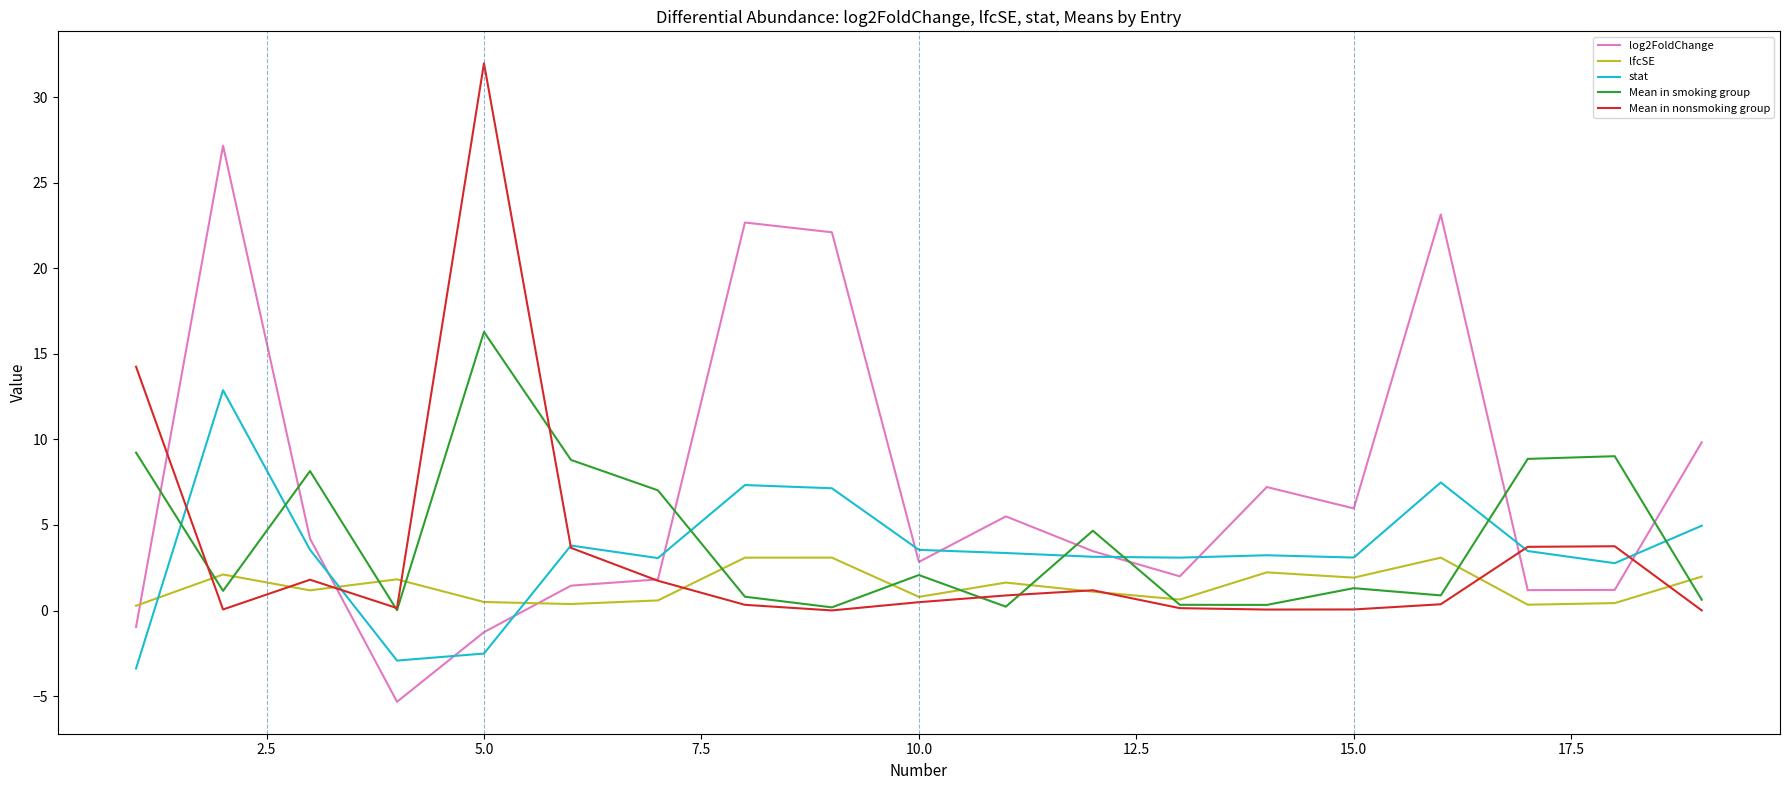

Rank the series by their maximum value, from lowest to highest.

lfcSE, stat, Mean in smoking group, log2FoldChange, Mean in nonsmoking group